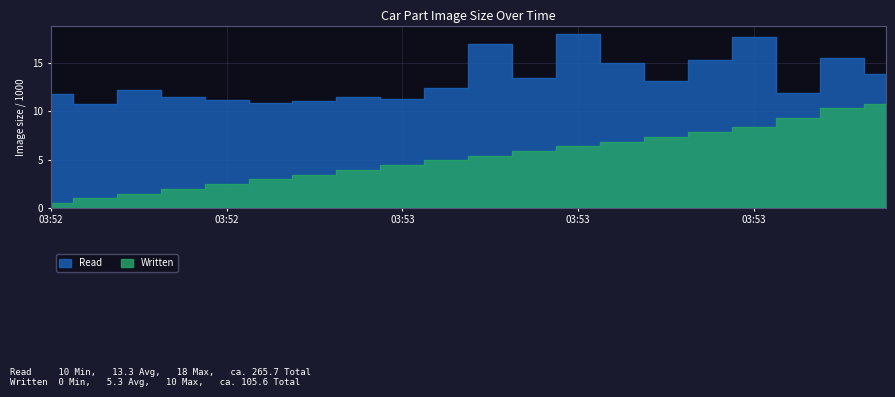

Reading left to right, extract all data points from this chart.

Read: 11.8	10.7	12.2	11.5	11.2	10.9	11.1	11.5	11.3	12.4	17.0	13.4	18.0	15.0	13.2	15.4	17.7	11.9	15.6	13.9
Written: 0.5	1.0	1.5	2.0	2.5	2.9	3.4	3.9	4.4	4.9	5.4	5.9	6.4	6.9	7.4	7.9	8.4	9.3	10.3	10.8